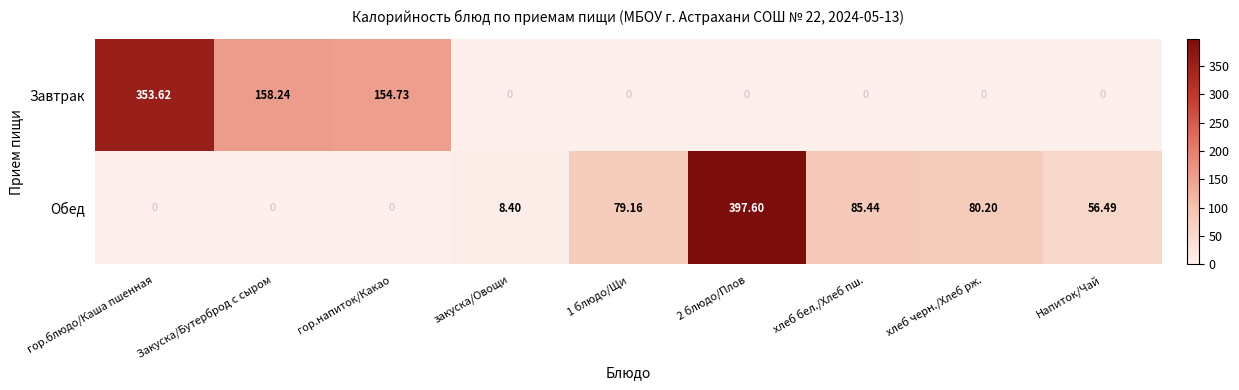

What is the spread (max minus min) of values at Напиток/Чай?

56.5